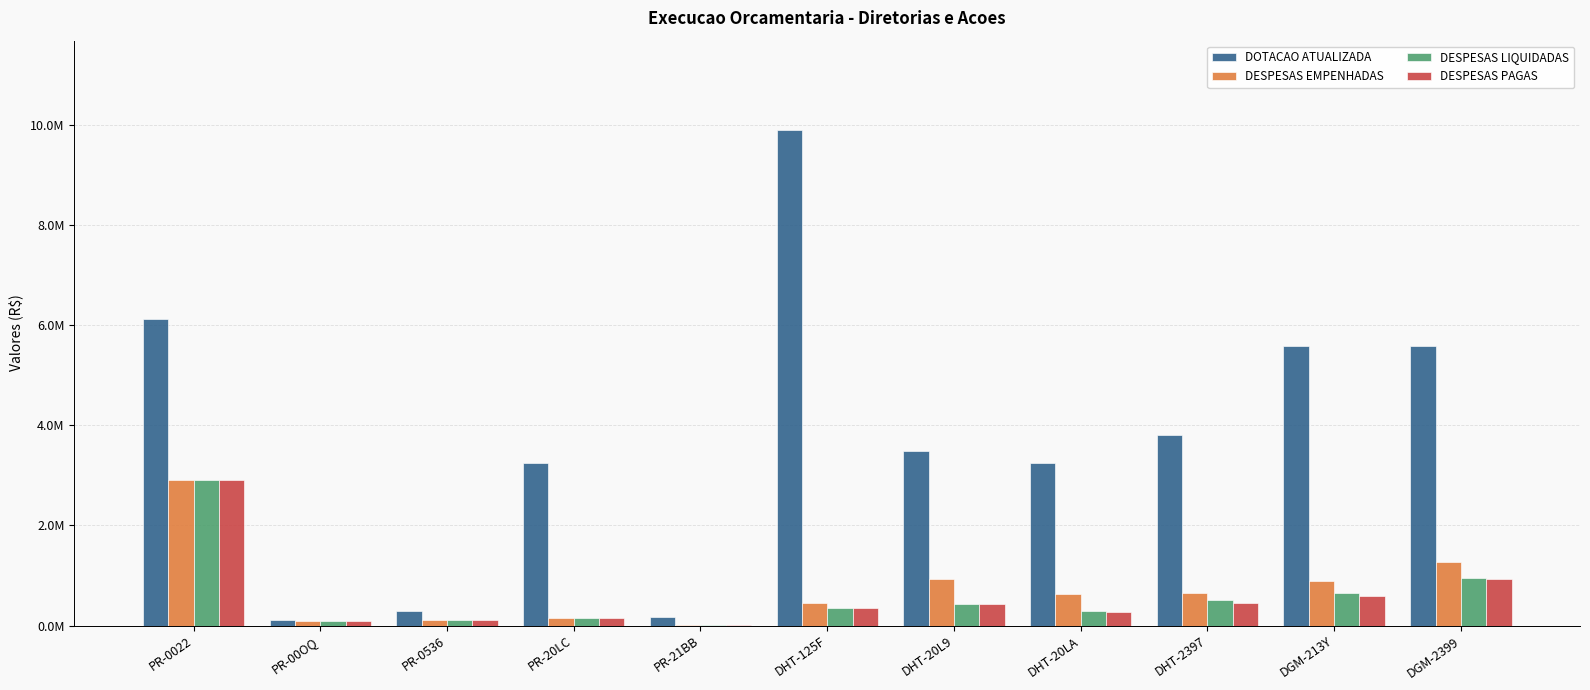

What is the spread (max minus min) of values at PR-0022?

3228431.4